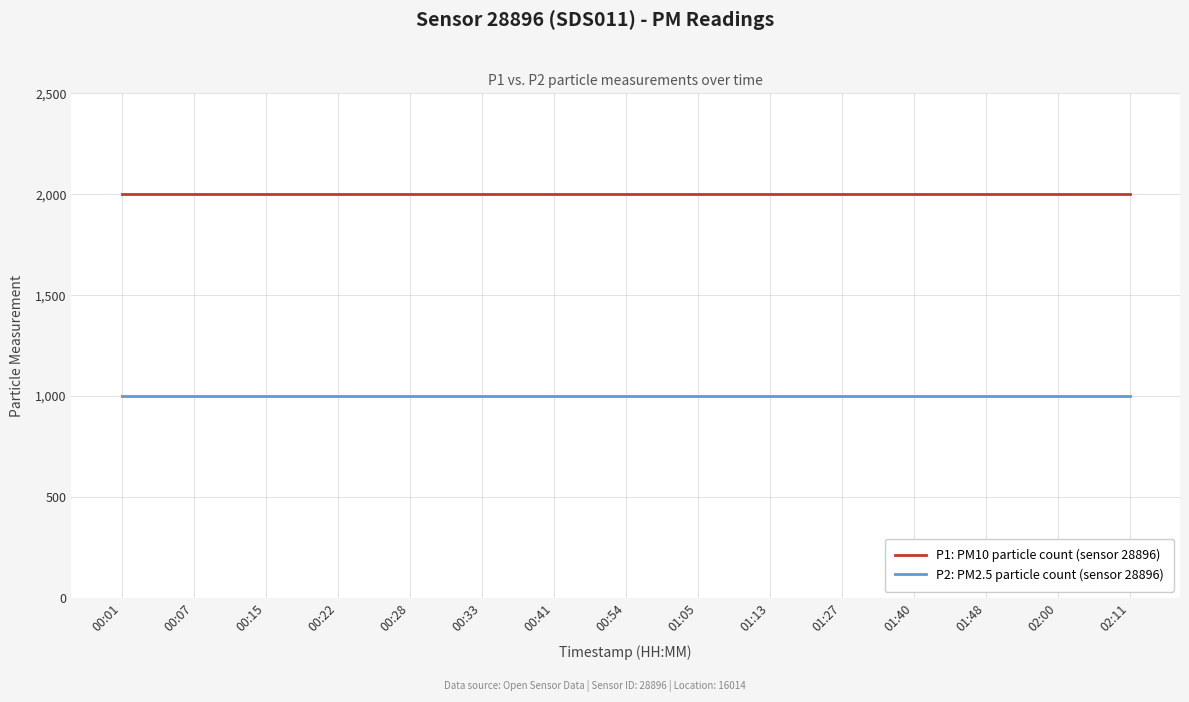

What is the minimum value for P1: PM10 particle count (sensor 28896)?

1999.9